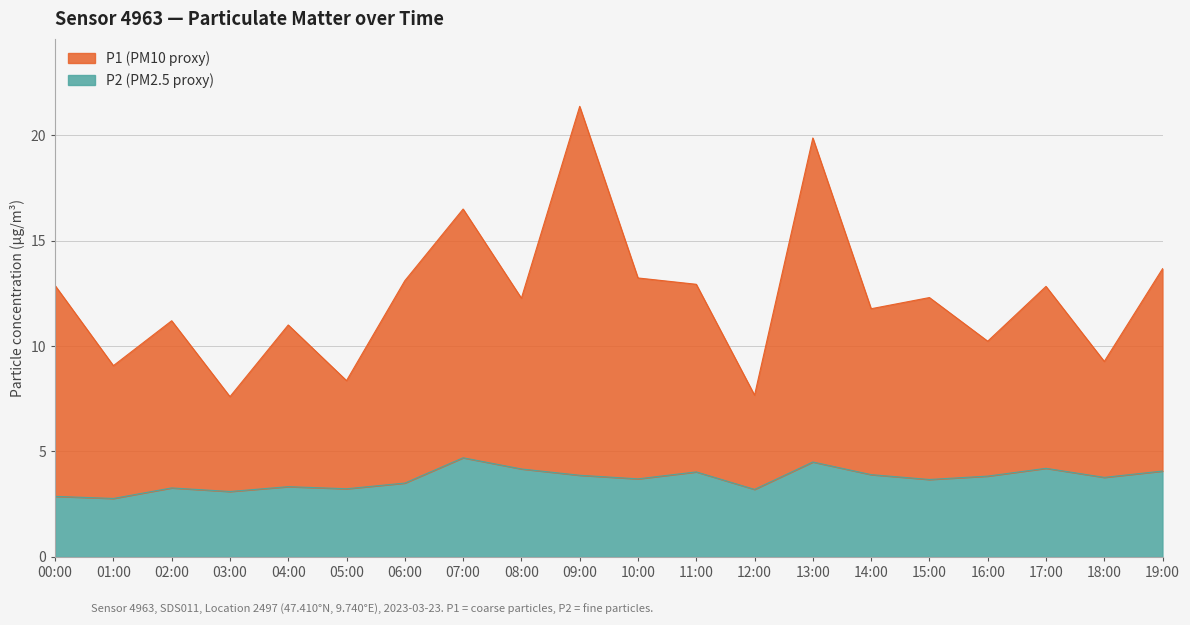

What is the spread (max minus min) of values at 05:00?

5.1